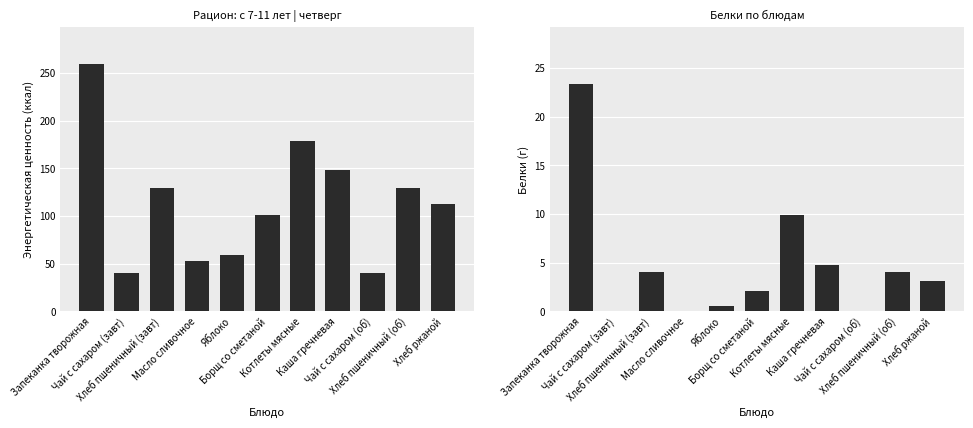

Reading left to right, what are all the values shown in this chart?

ккал: 259.1	39.9	129.0	52.9	58.8	100.6	179.0	148.6	39.9	129.0	112.0
Белки (г): 23.4	0.0	4.0	0.1	0.5	2.0	9.9	4.8	0.0	4.0	3.1